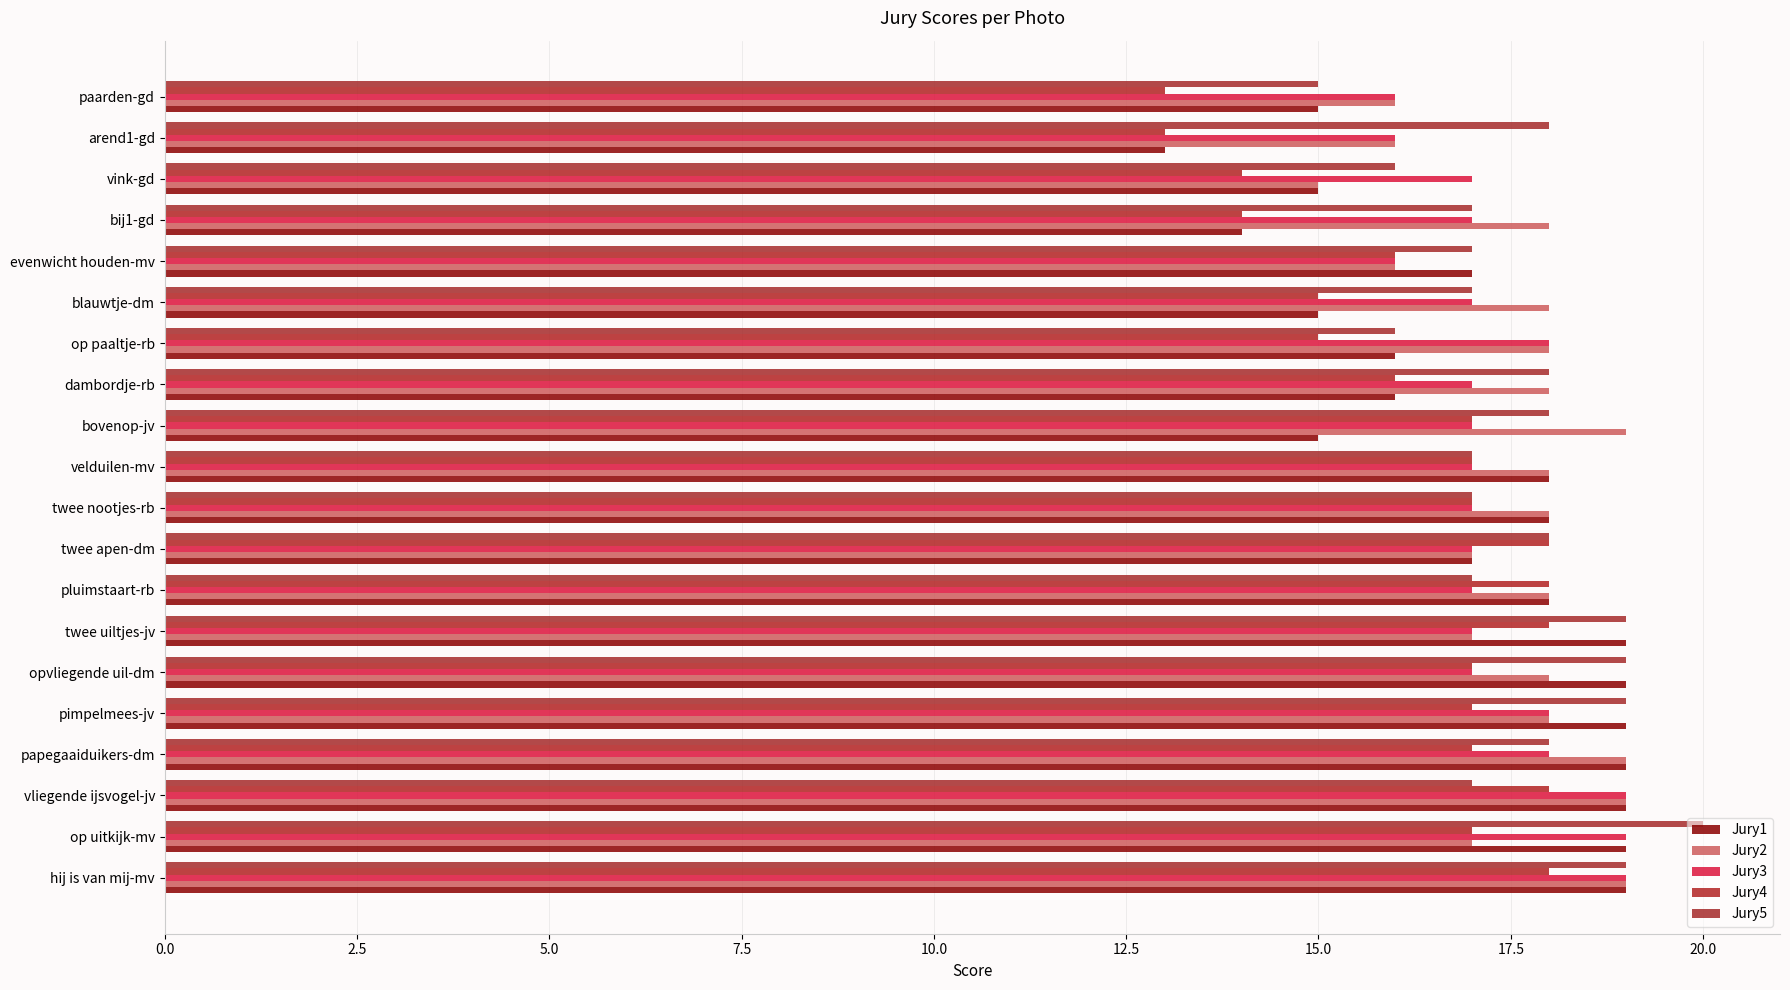

Count the number of categories in the chart.

20